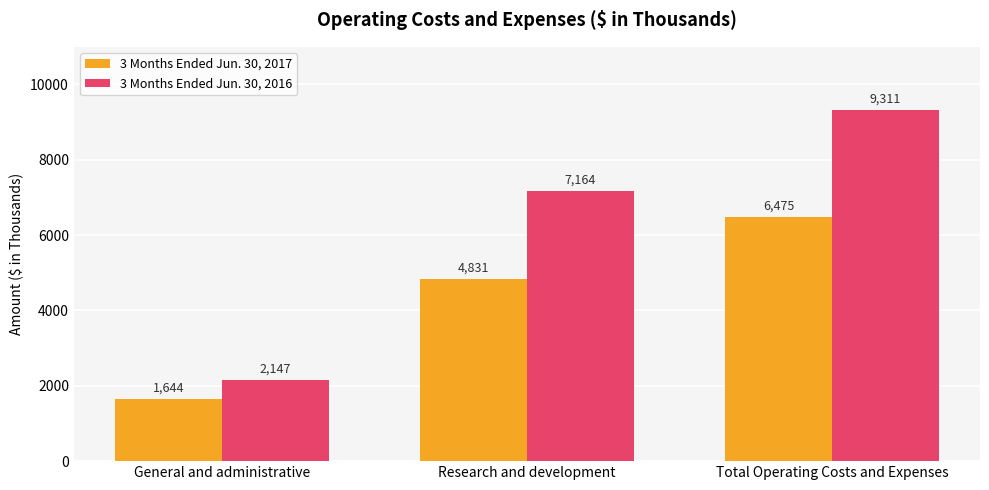

Which series has the widest spread of values?

3 Months Ended Jun. 30, 2016